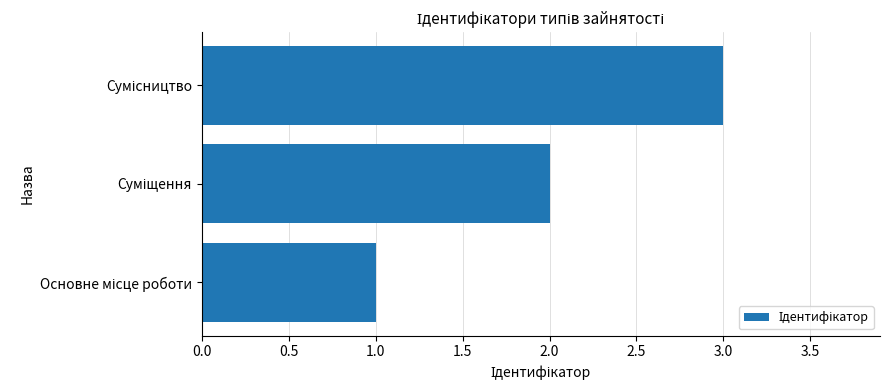

What is the greatest value displayed?

3